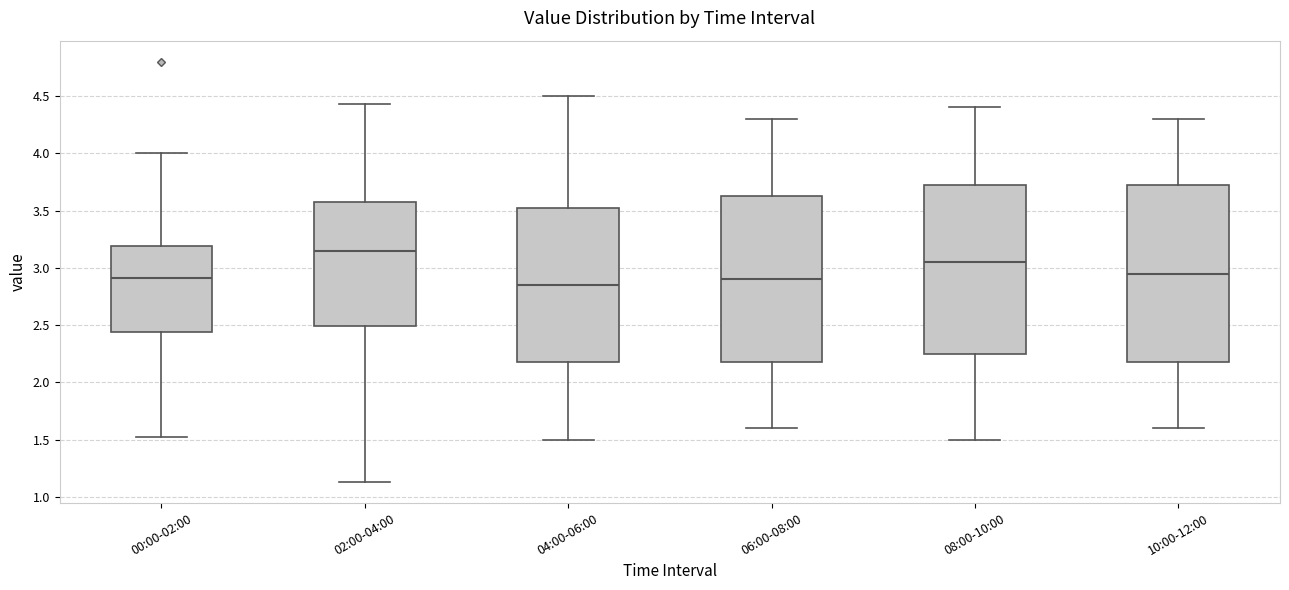

Comparing the boxes themselves (not the whiskers), which one is the tallest?

10:00-12:00